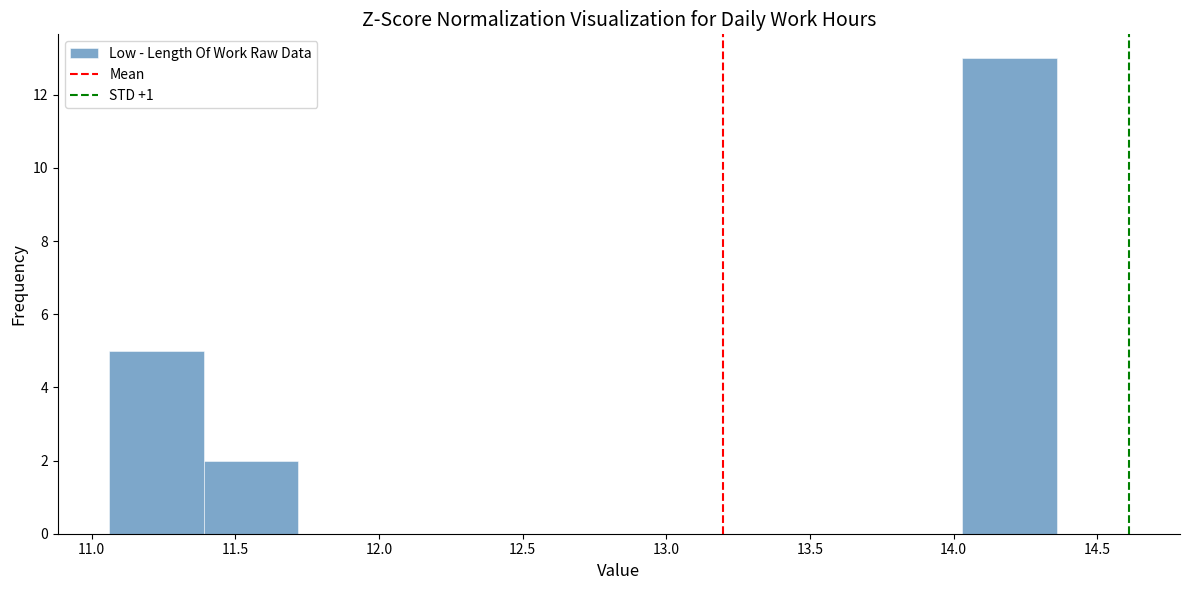

Reading left to right, transcribe this chart: for each bar, give the range it covers on the x-axis and its height. Neither the bar edges nor the heights are printed on the chart, so give them approximately, as read against the axes.

11.06 to 11.39: 5
11.39 to 11.72: 2
11.72 to 12.05: 0
12.05 to 12.38: 0
12.38 to 12.71: 0
12.71 to 13.04: 0
13.04 to 13.37: 0
13.37 to 13.70: 0
13.70 to 14.03: 0
14.03 to 14.36: 13